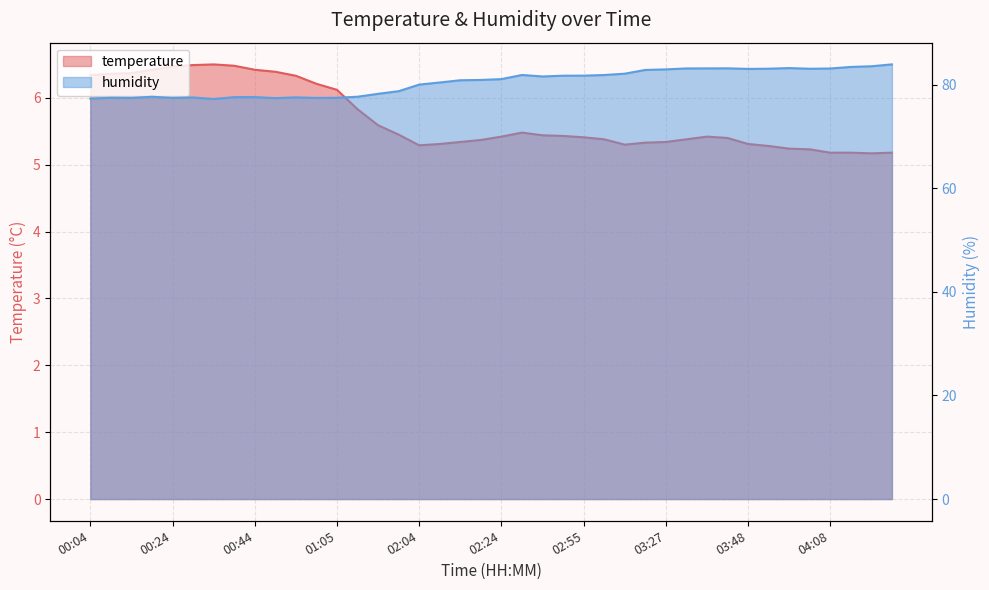

At which category does humidity reach its first local valley?

00:14